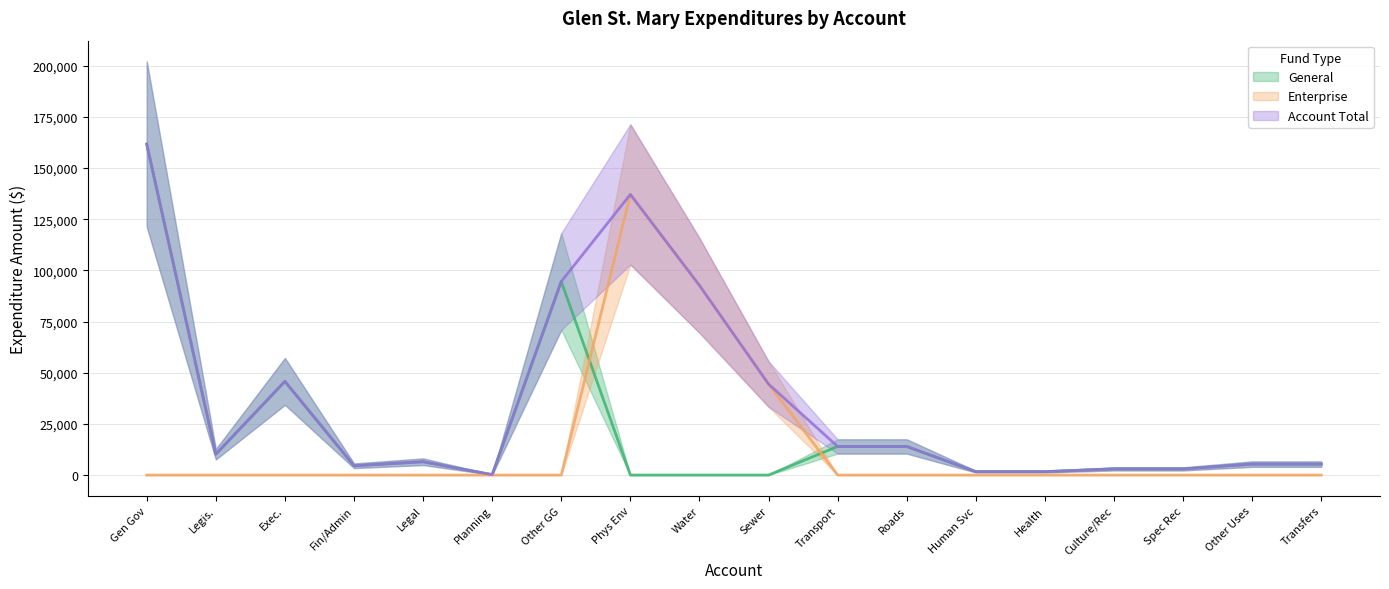

Which category has the highest value in the Enterprise series?

Phys Env